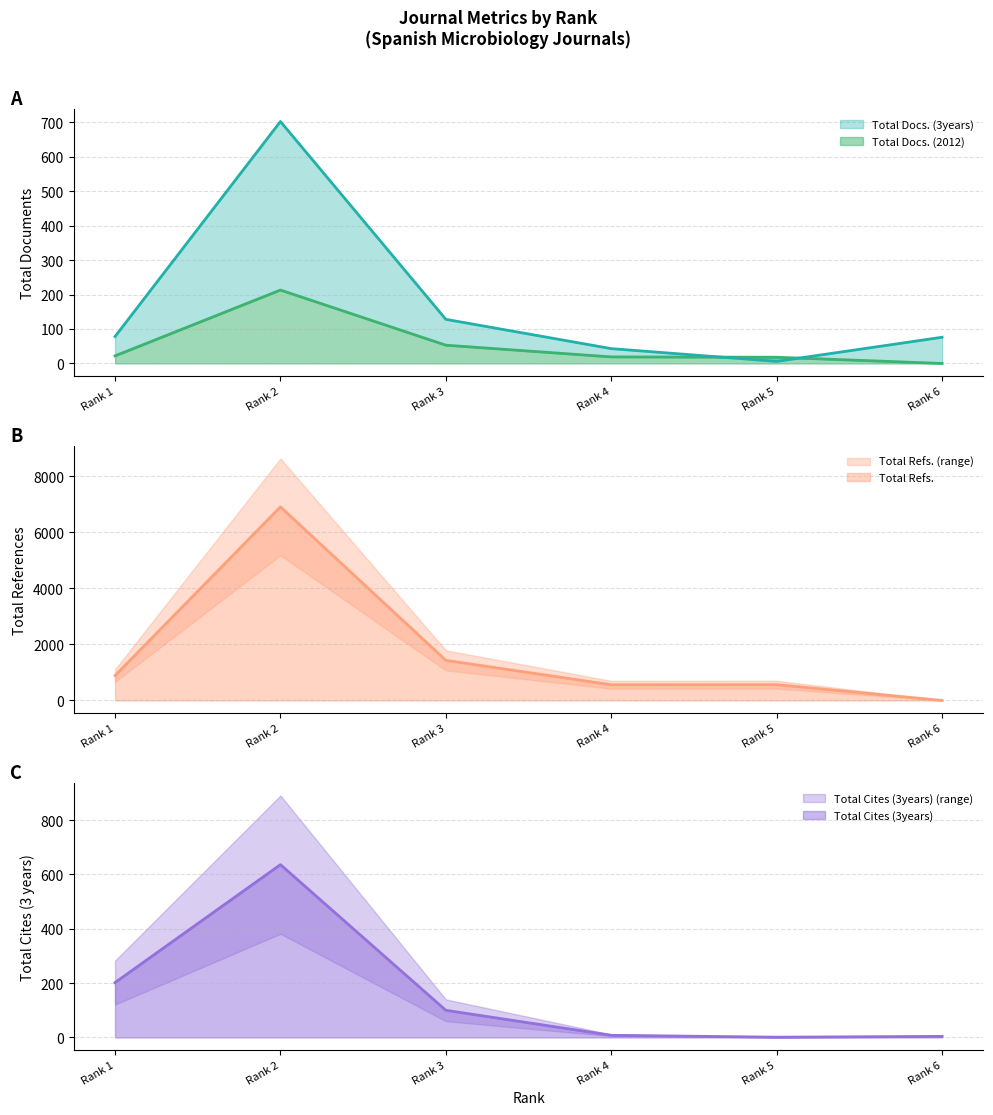

At which label is Total Refs. closest to 3453?

Rank 3